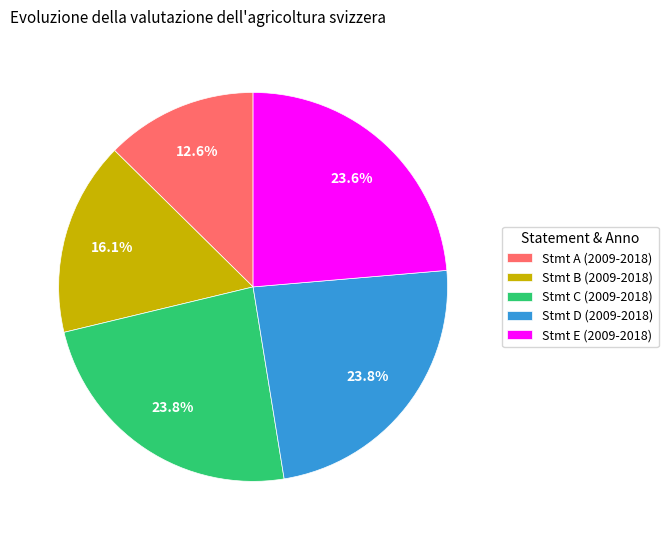

Does any single category account for the majority?

No